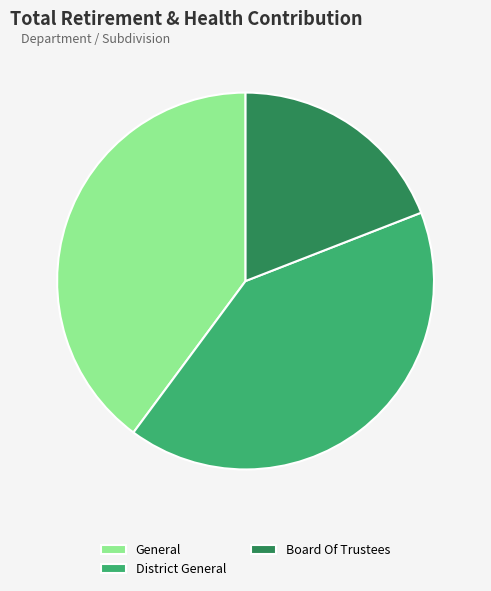

The District General slice represents 12% of the pie. True or false?

False